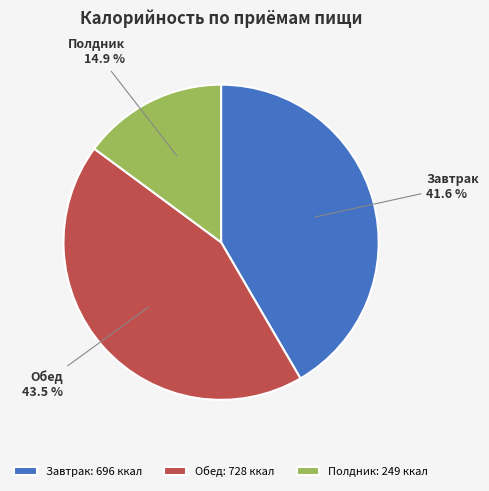

Does Обед account for over 50% of the chart?

No